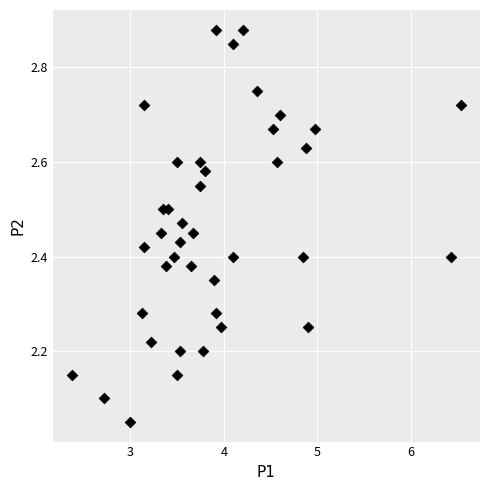

What is the range of Y values (max minus min)?

0.8